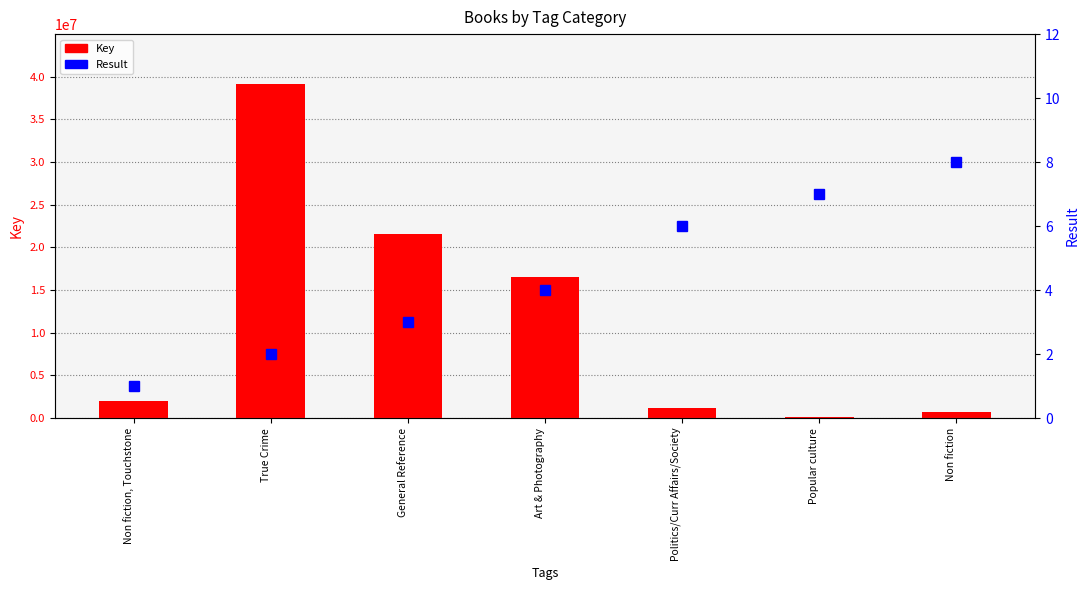

The value of Result at General Reference is 2. True or false?

False